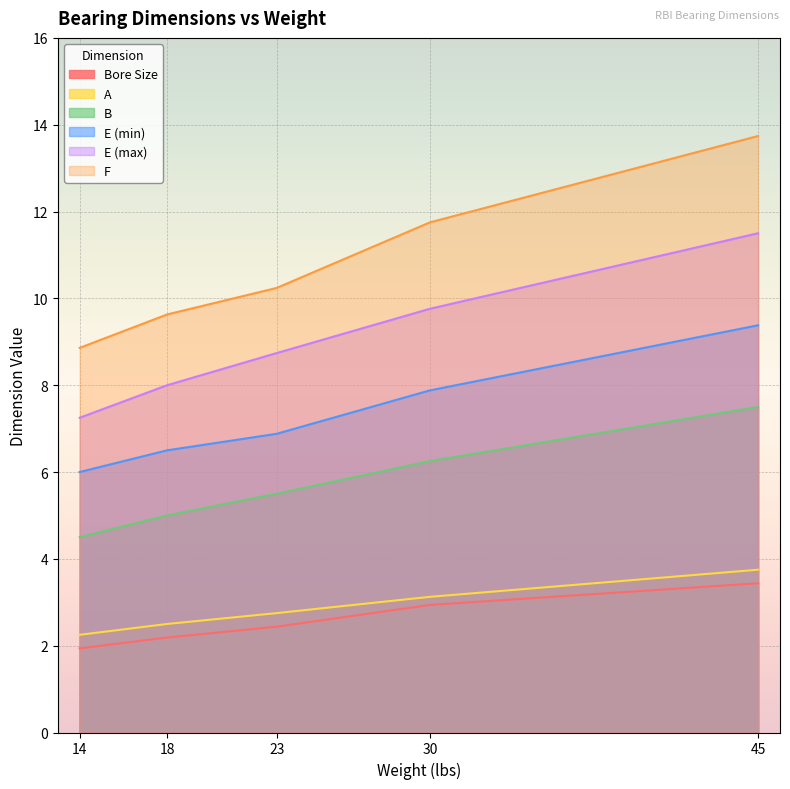

Which series changed the most between 14 and 18?

F